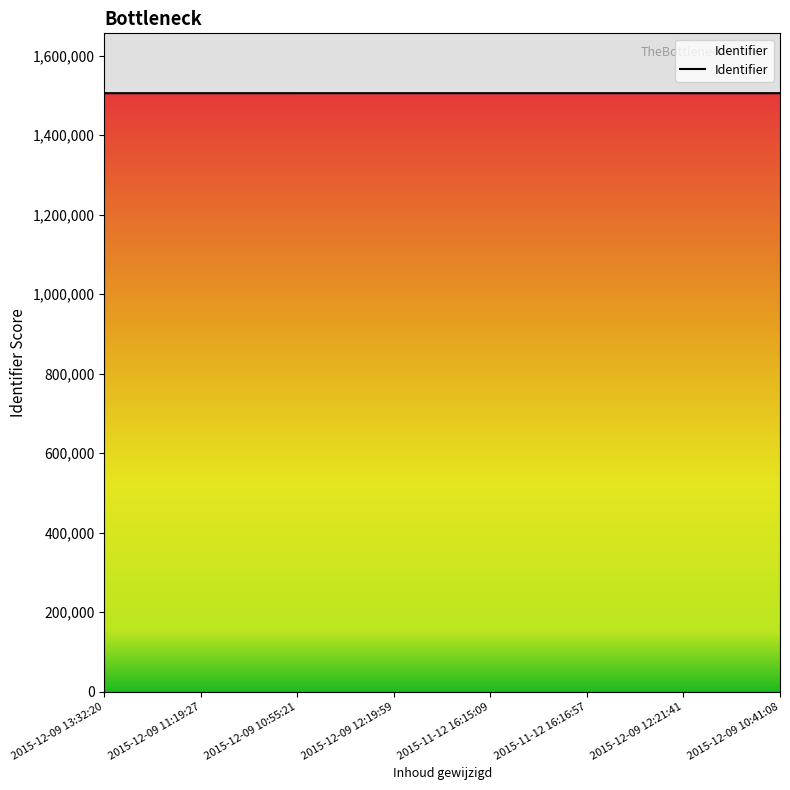

The value at 2015-12-09 12:19:59 is 2456624. True or false?

False